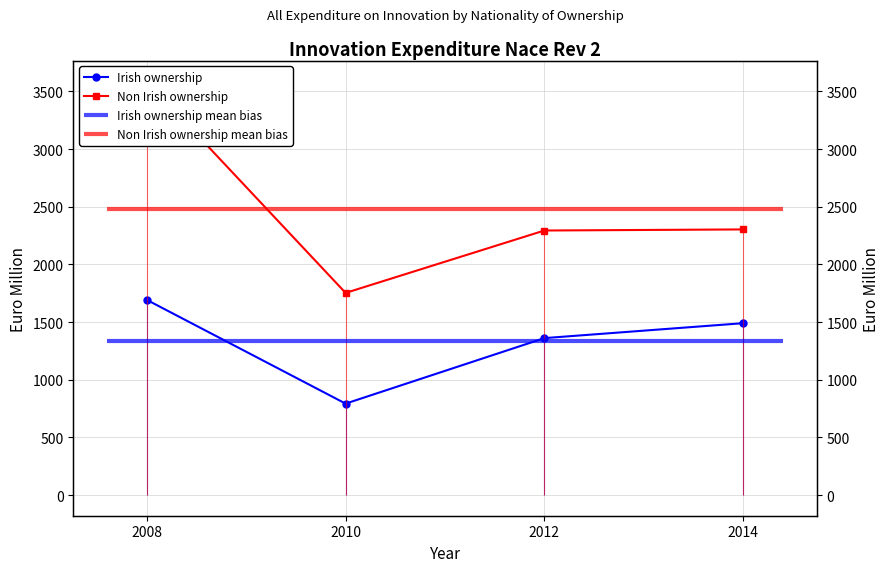

Does the chart have visible grid lines?

Yes